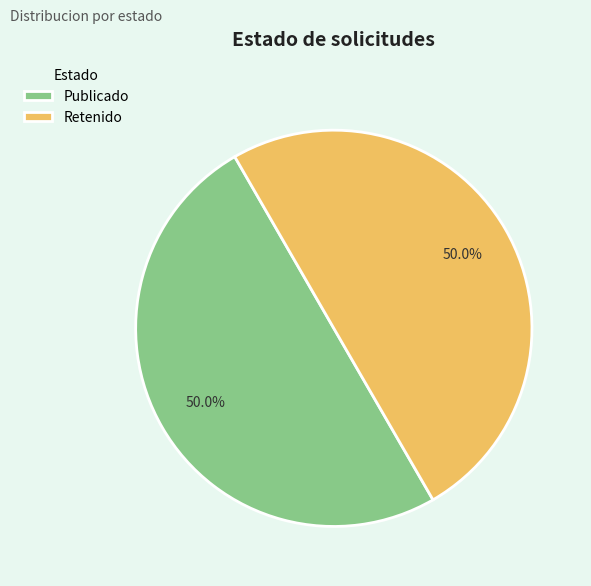

How many slices are in this pie chart?

2